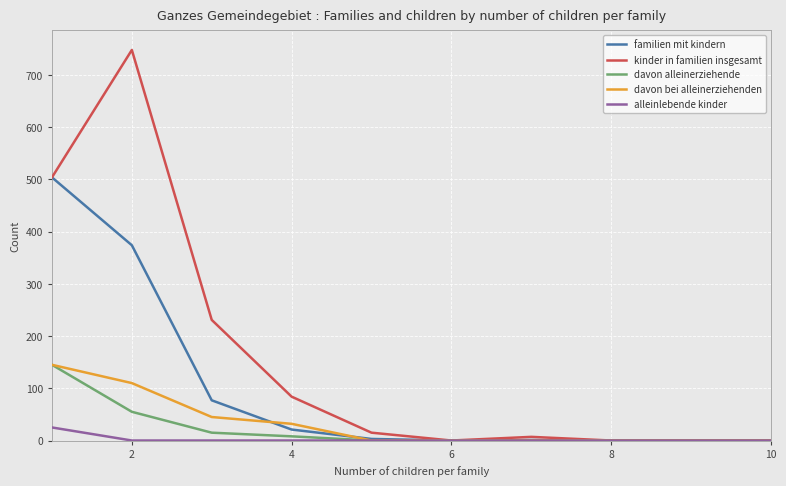

How many lines are shown in the chart?

5